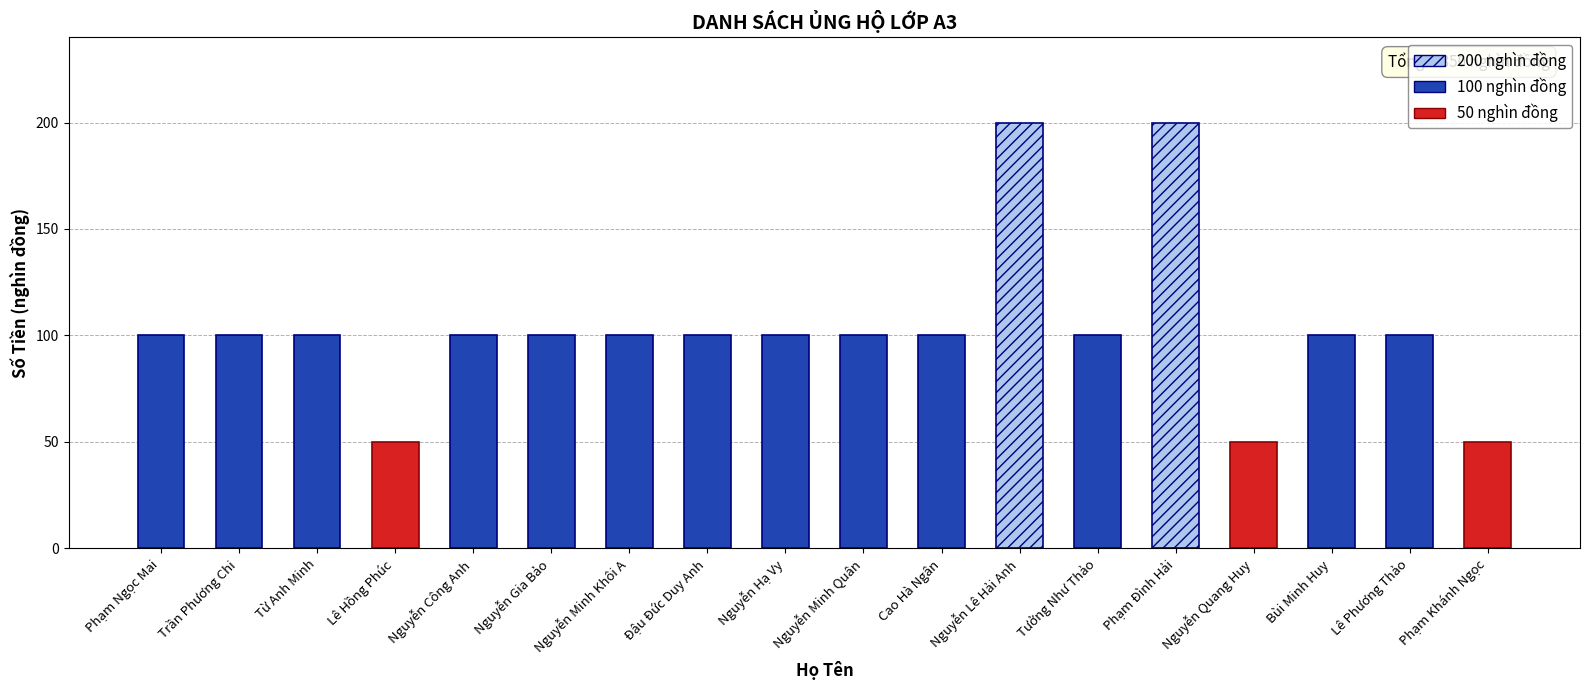

What is the label of the 16th bar from the left?

Bùi Minh Huy